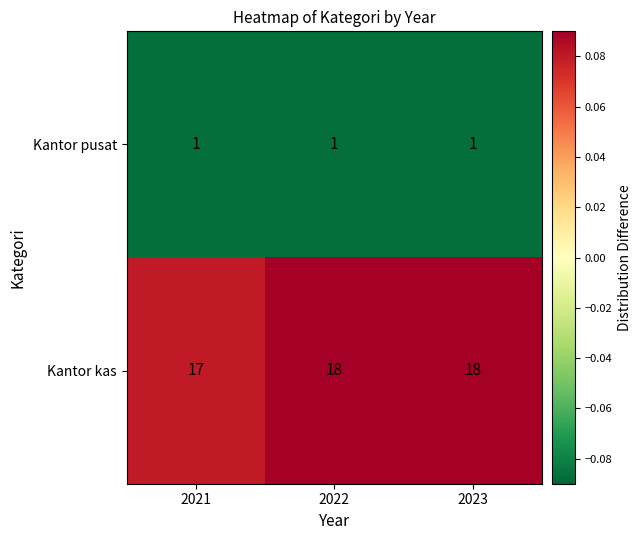

How many Kantor kas values are between 17 and 18?

3